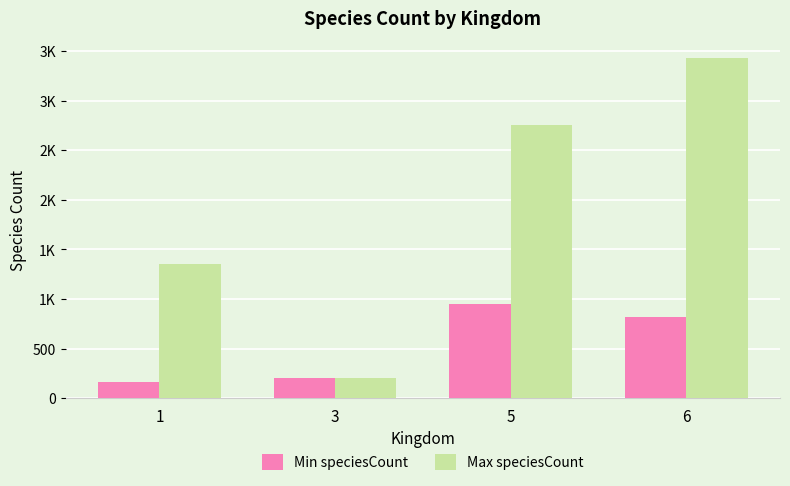

Does the chart contain stacked bars?

No